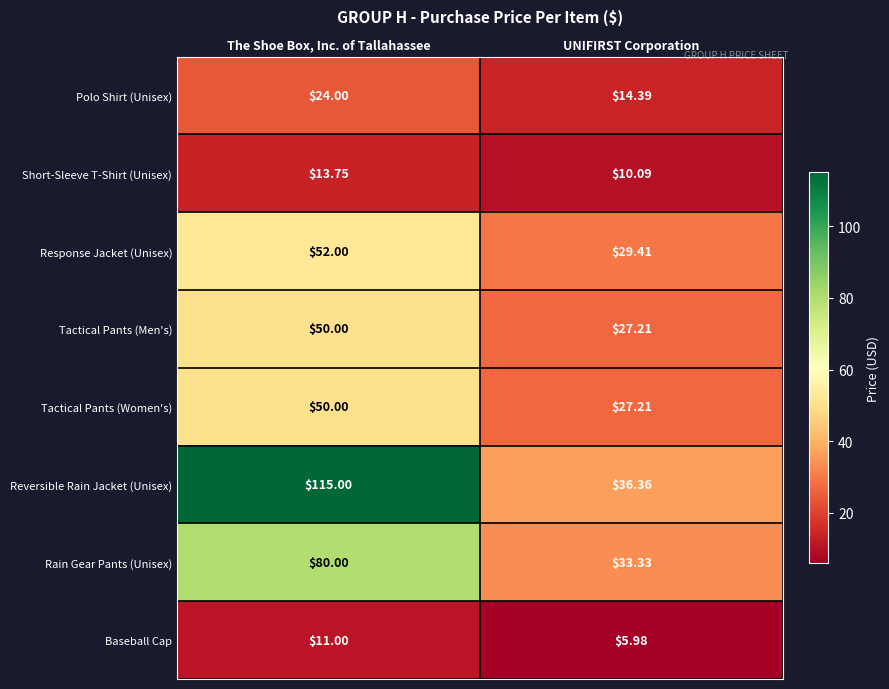

At which label does Response Jacket (Unisex) reach its peak?

The Shoe Box, Inc. of Tallahassee